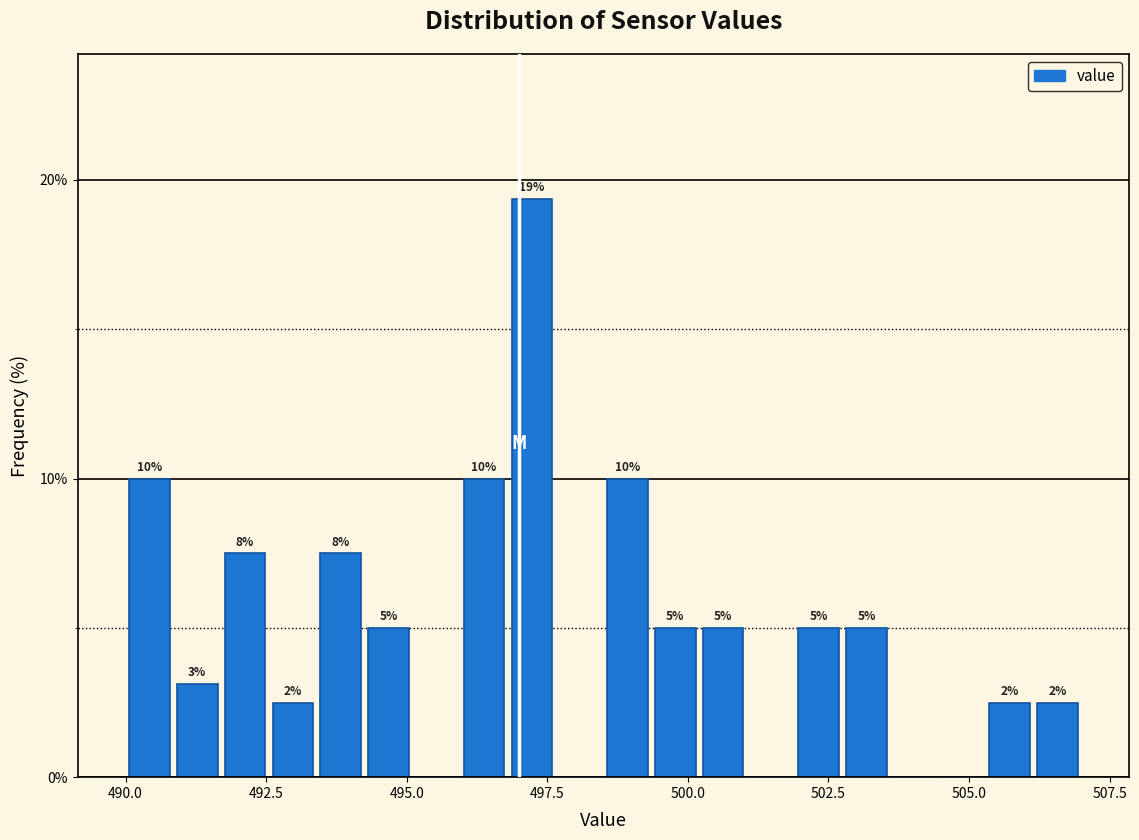

Around what value on the x-axis is the tallest bar? Give the approximate position of its centre, as read against the axis.

497.0